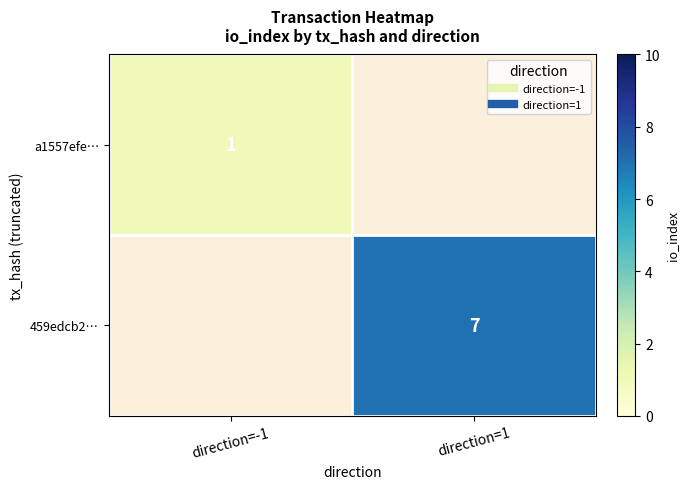

Is the value of a1557efe… at direction=1 greater than the value of 459edcb2… at direction=1?

No